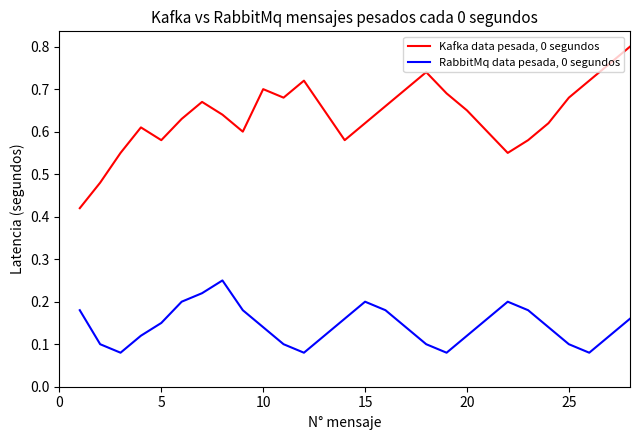

Rank the series by their maximum value, from lowest to highest.

RabbitMq data pesada, 0 segundos, Kafka data pesada, 0 segundos